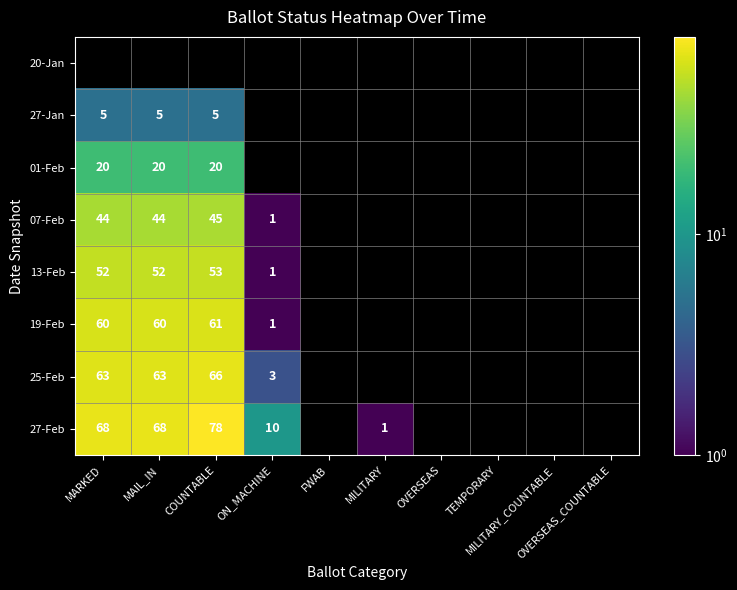

What is the minimum value shown in the chart?

1.0